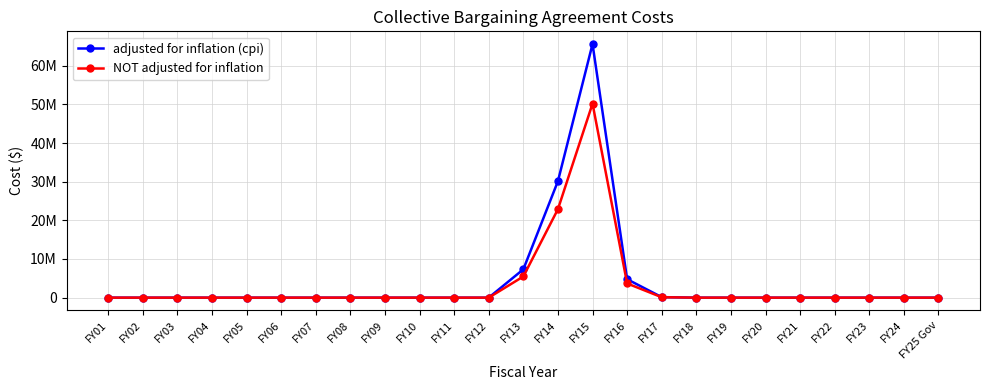

Rank the series by their average value, from lowest to highest.

NOT adjusted for inflation, adjusted for inflation (cpi)